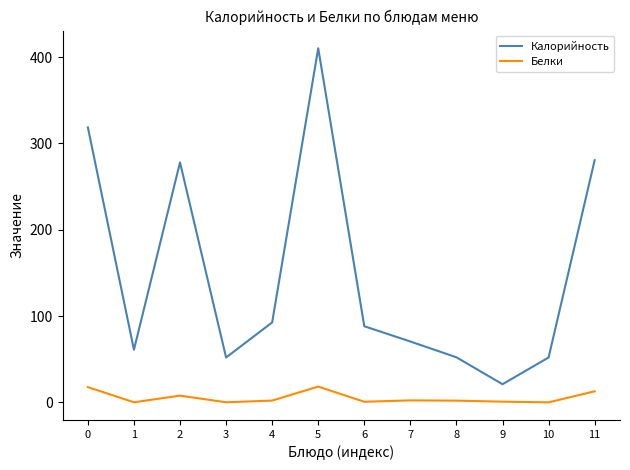

Between 10 and 11, which series saw the biggest shift?

Калорийность